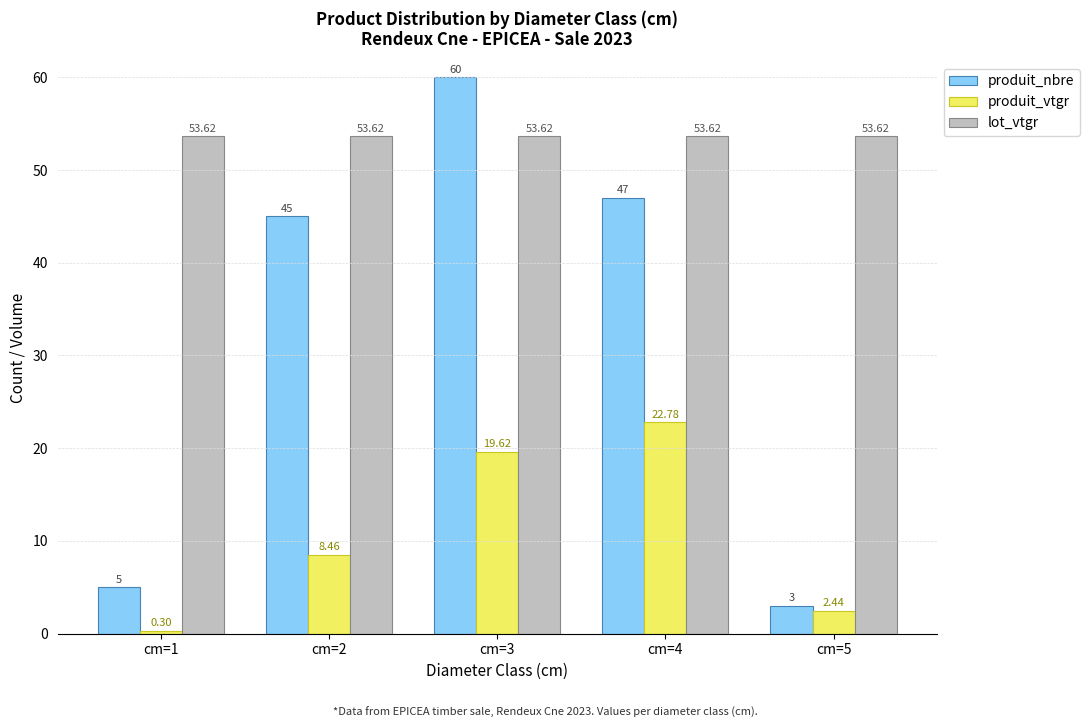

What is the value of the produit_nbre bar at the 3rd from the left?

60.0